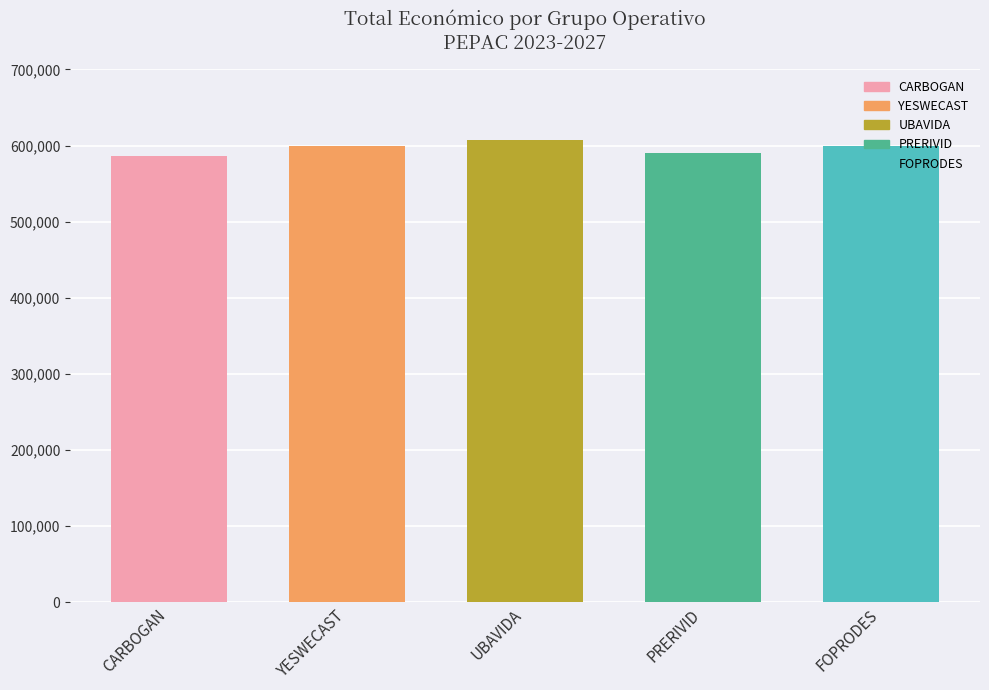

What is the label of the 4th bar from the left?

PRERIVID